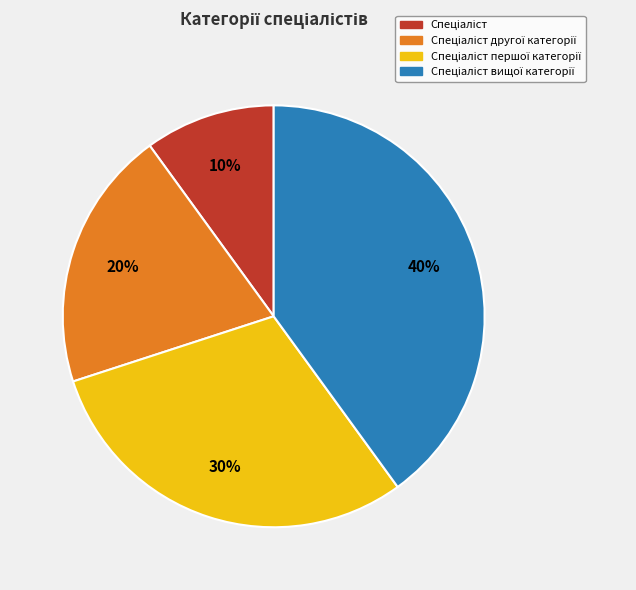

Is there any slice that represents more than half of the pie?

No